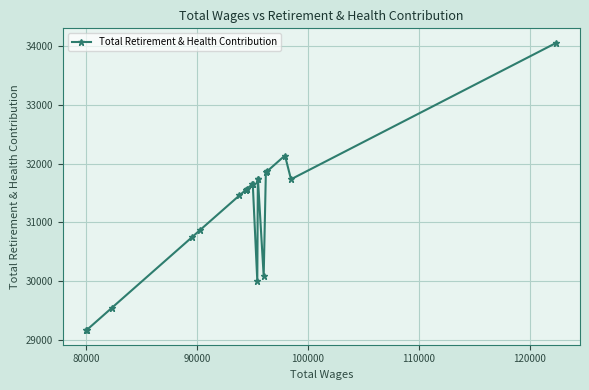

Reading left to right, transcribe all the data shown in this chart.

29158	29169	29546	30742	30866	31457	31552	31553	31571	31648	31655	30001	31730	31731	30081	31857	31868	32137	31732	34059